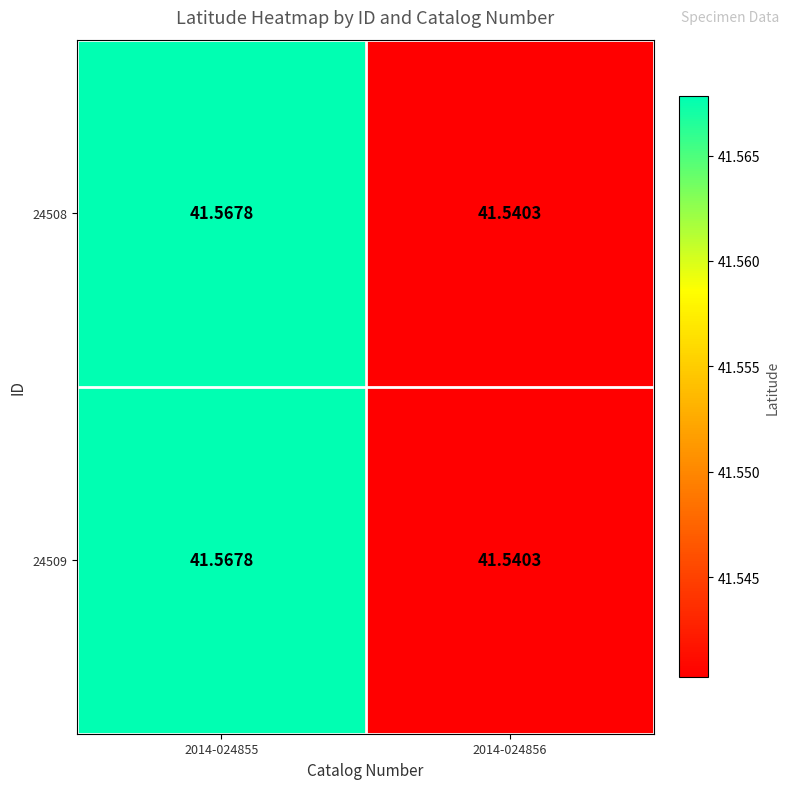

How many series are shown in this chart?

2